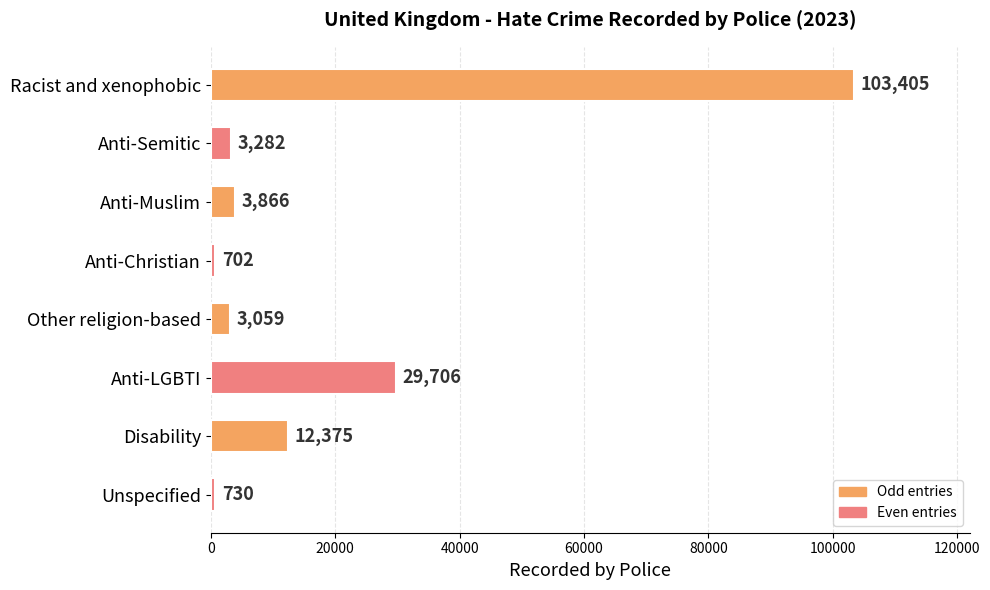

The value at Anti-Muslim is 3866. True or false?

True